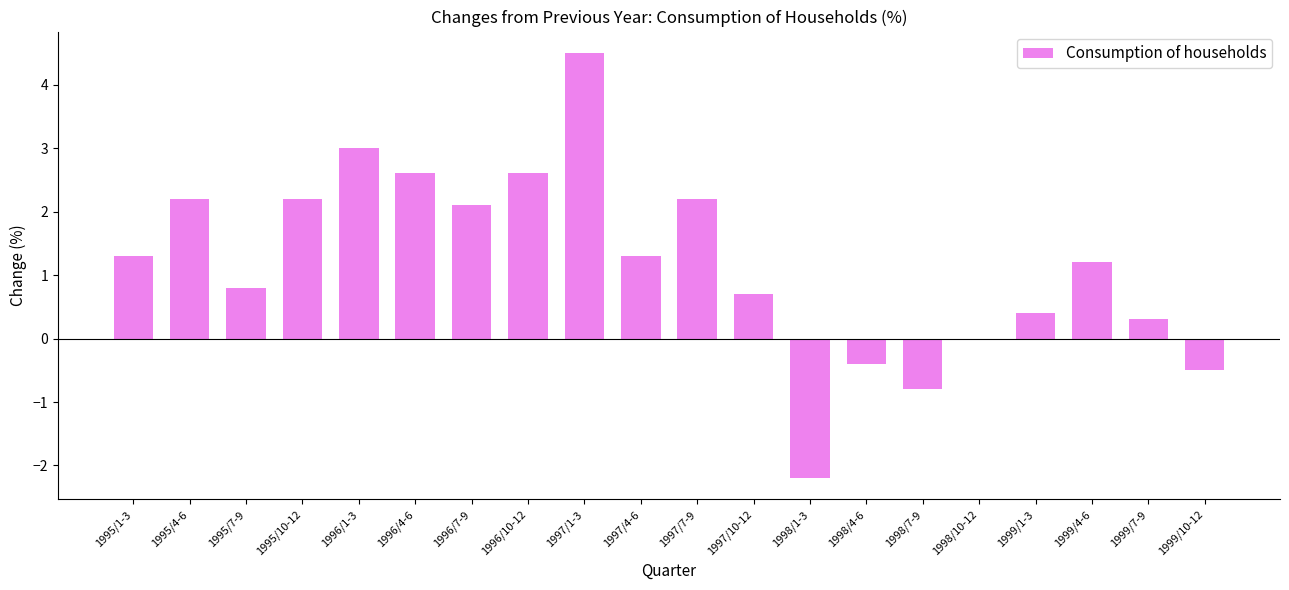

Is it true that the value at 1996/1-3 is 3.0?

True